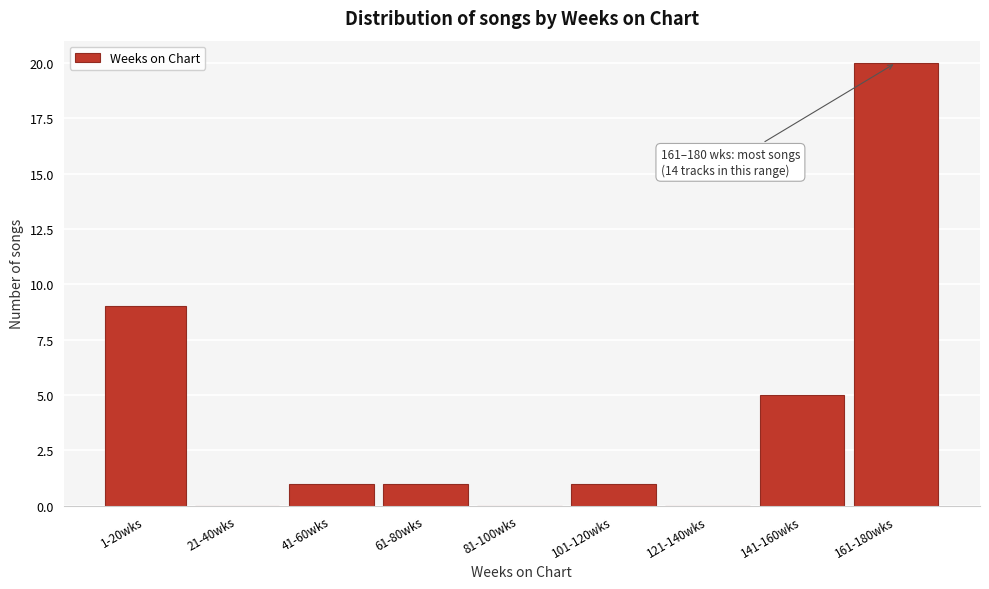

Reading left to right, transcribe all the data shown in this chart.

1-20wks=9	21-40wks=0	41-60wks=1	61-80wks=1	81-100wks=0	101-120wks=1	121-140wks=0	141-160wks=5	161-180wks=20